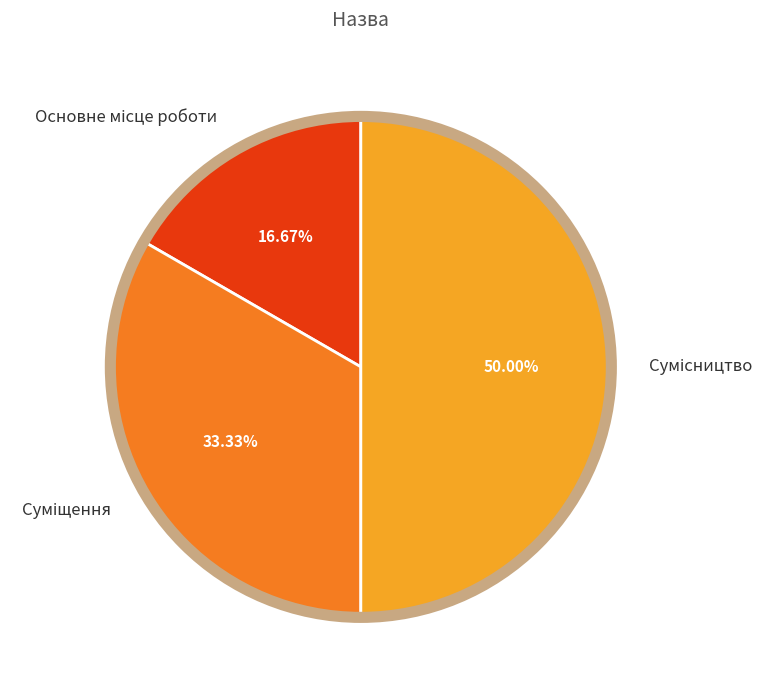

To the nearest percent, what portion does Основне місце роботи represent?

17%